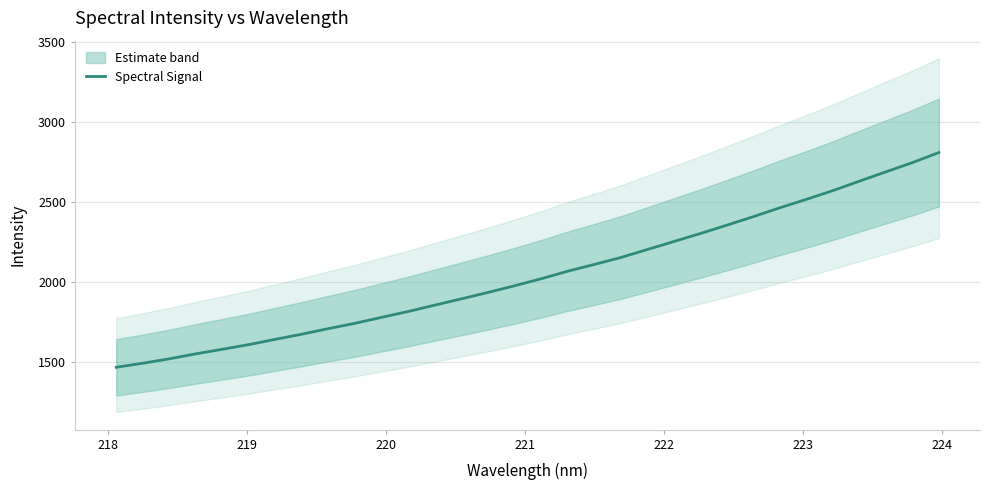

What is the minimum value for Spectral Signal?

1465.4